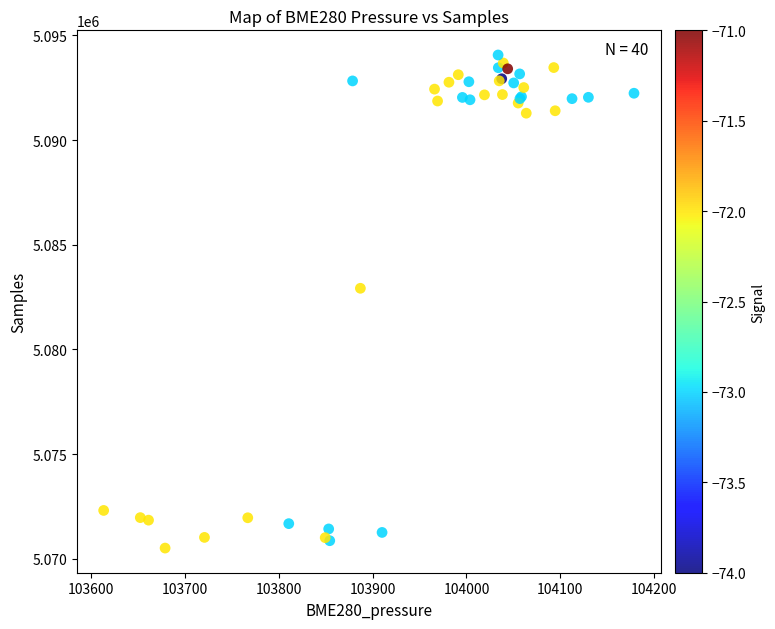

What Y value in the scatter plot is closest to 5082286?

5082919